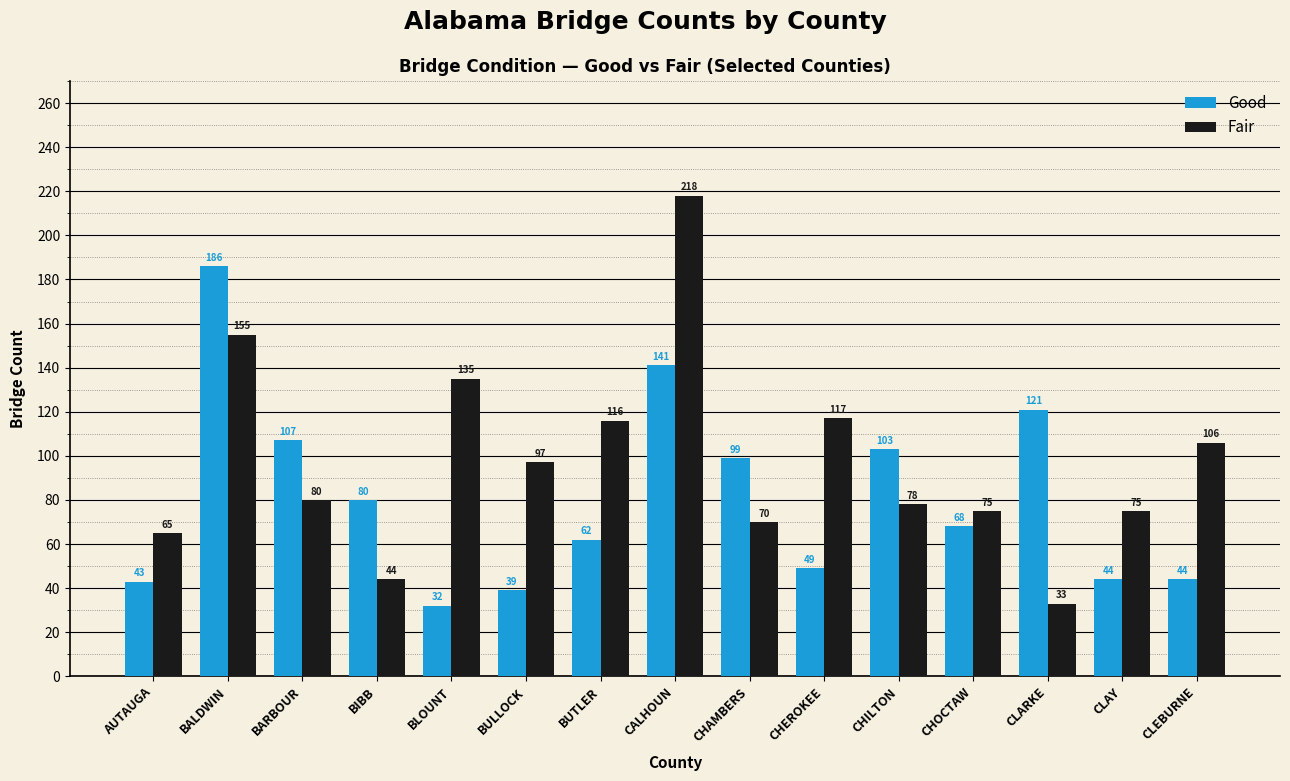

List the series in order of their overall mean, highest first.

Fair, Good